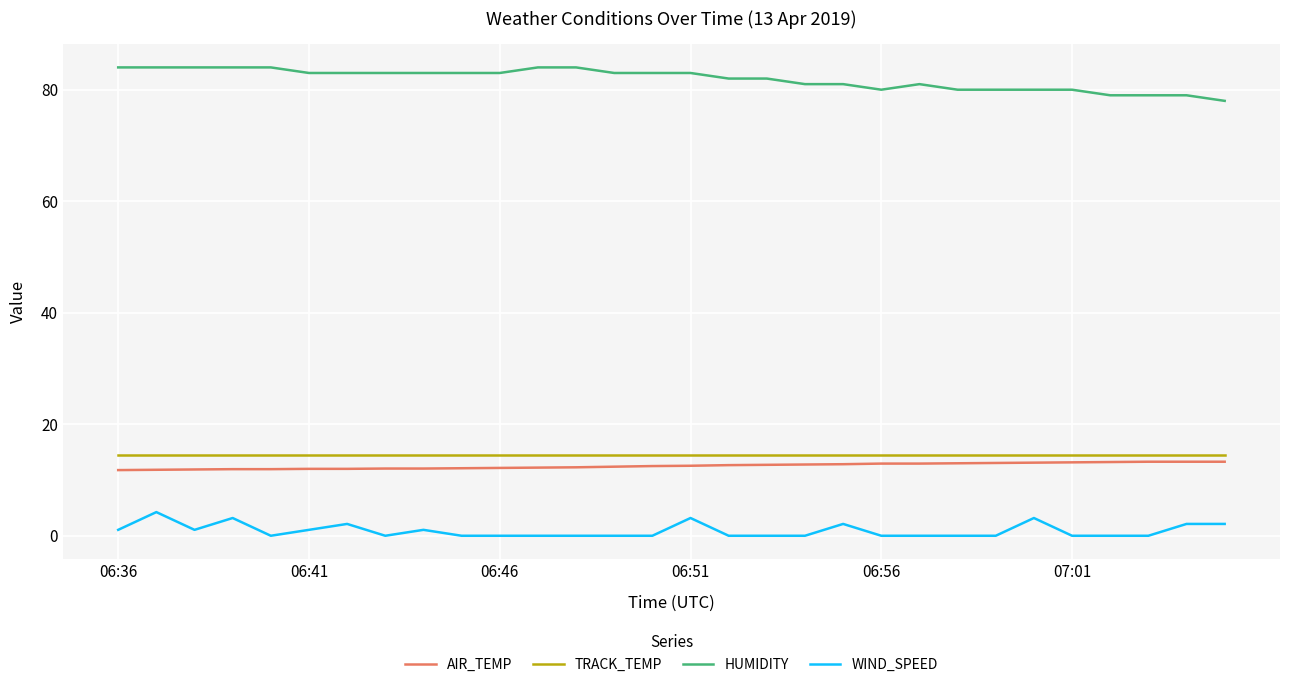

True or false: WIND_SPEED and TRACK_TEMP intersect in this chart.

False